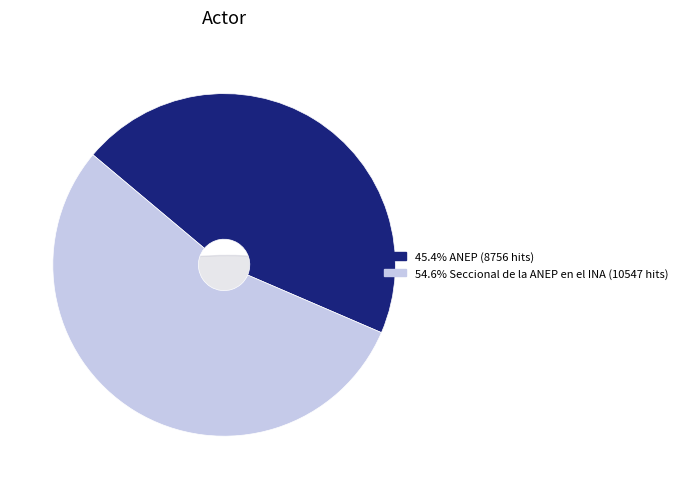

Combined, what portion of the pie is ANEP and Seccional de la ANEP en el INA?

100.0%